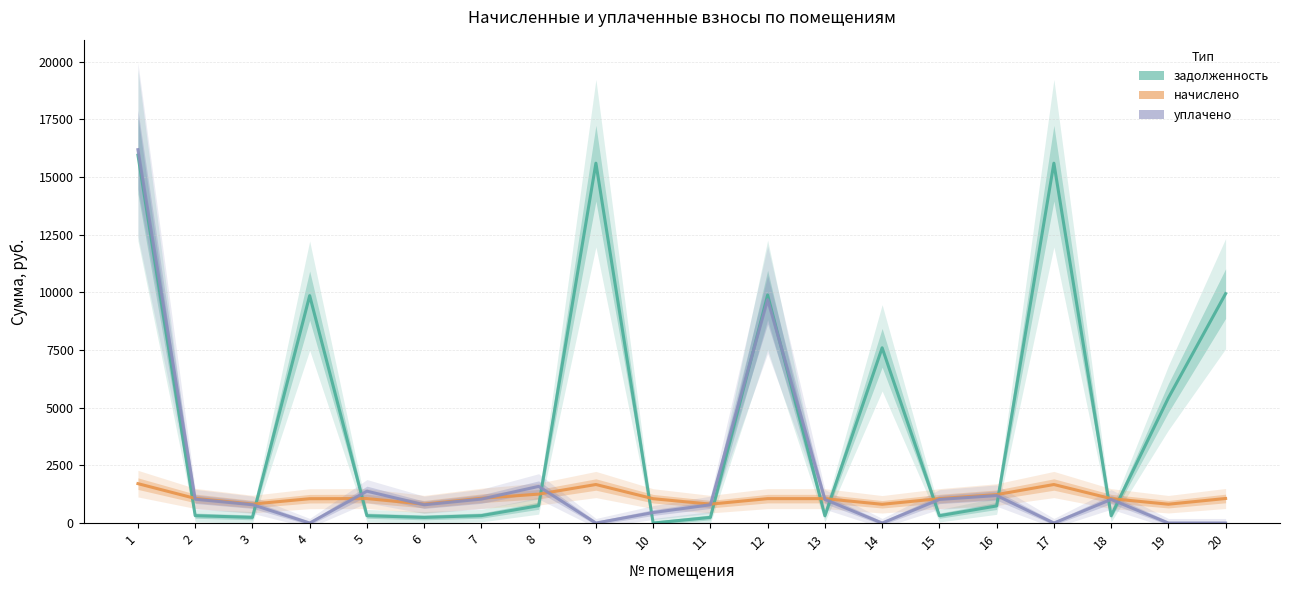

At which category does the chart reach its peak across all series?

1